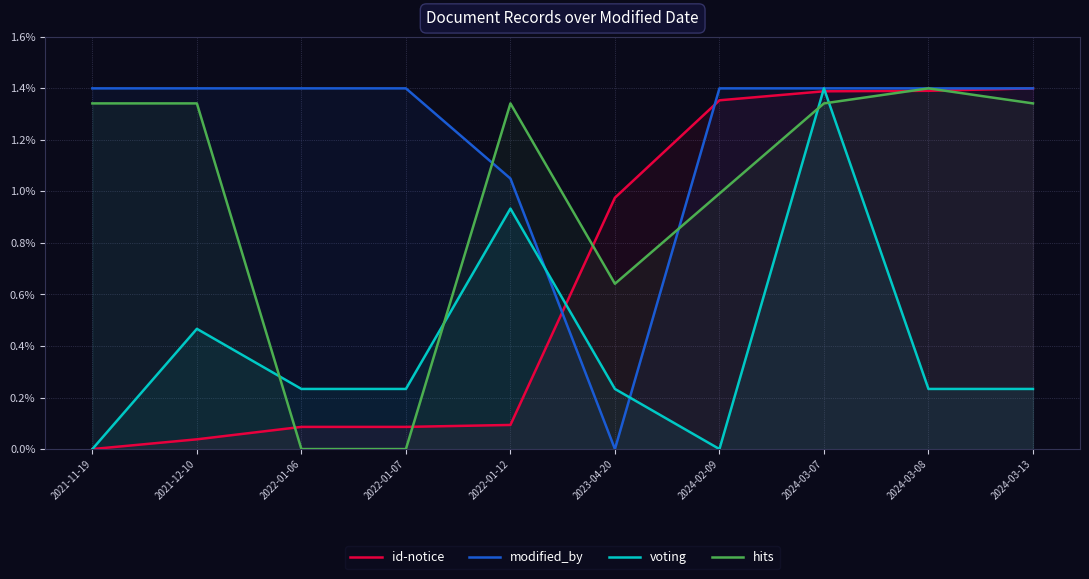

At how many categories does at least one series exceed 0?

10